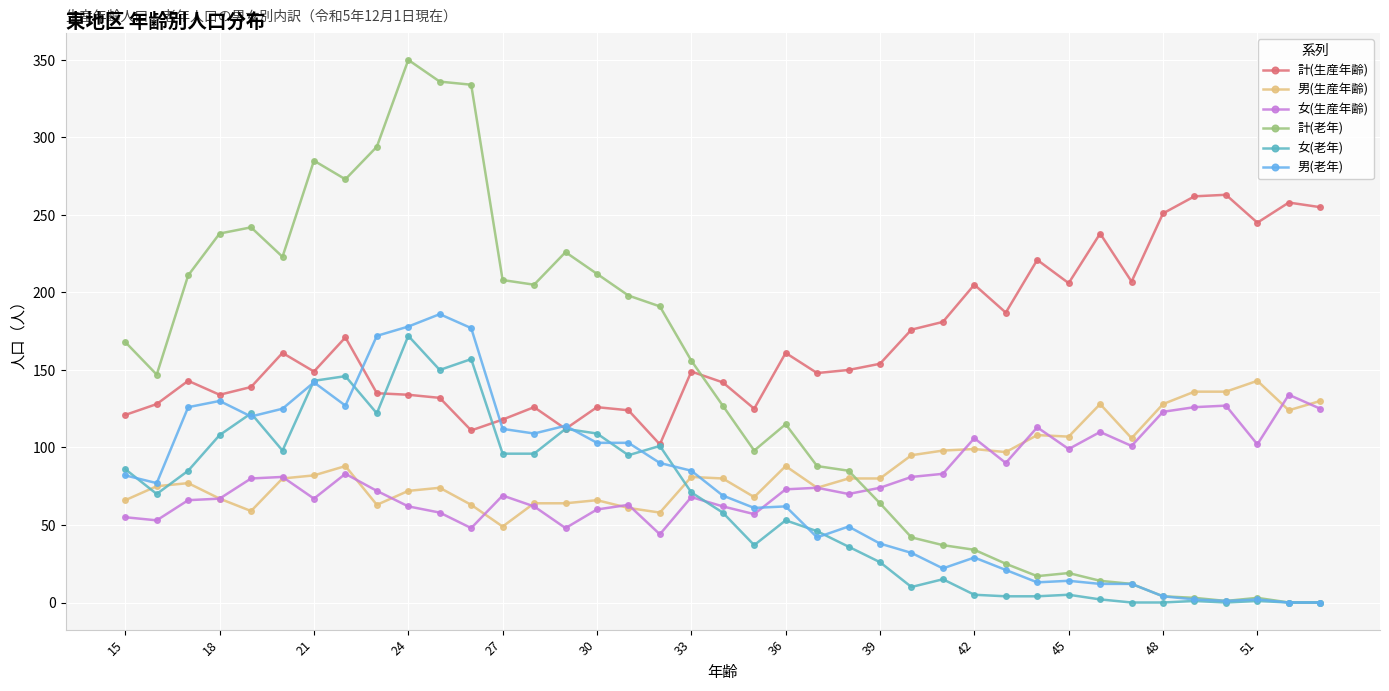

True or false: 女(生産年齢) and 計(老年) cross at least once.

True